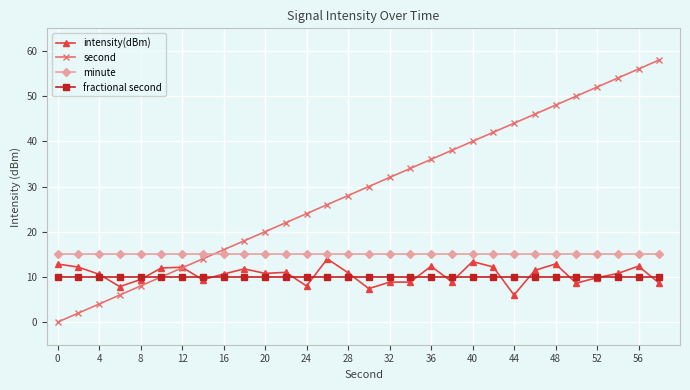

What is the difference between the maximum and minimum values in the intensity(dBm) series?

8.0